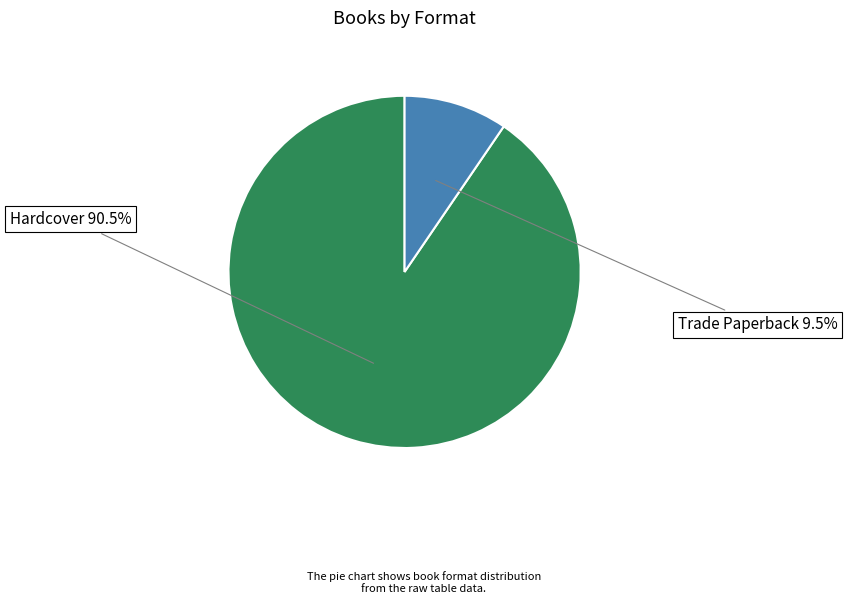

Which slice is the largest?

Hardcover